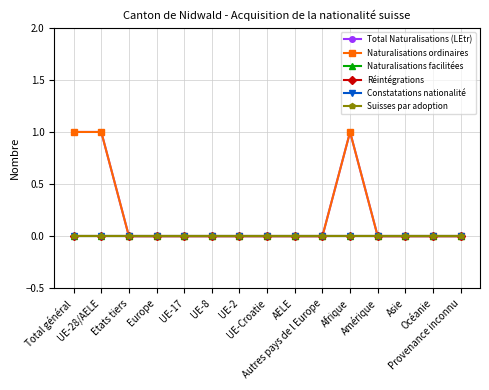

True or false: Constatations nationalité and Naturalisations facilitées cross at least once.

False